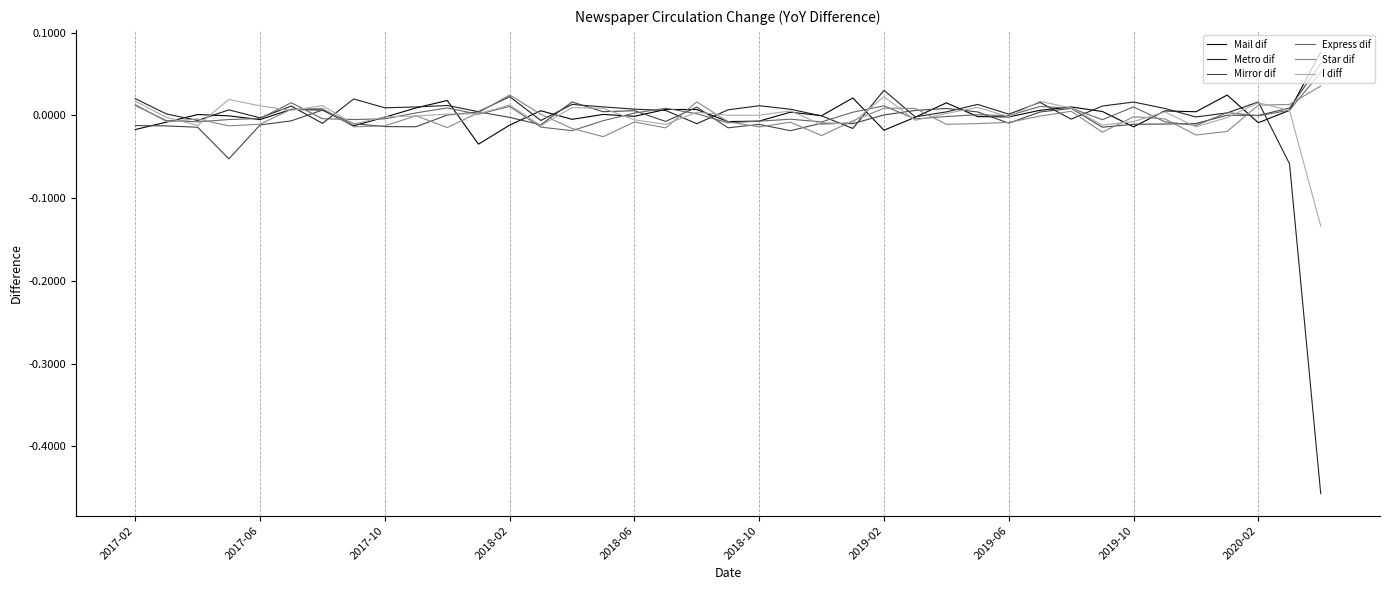

Is this an area chart (filled region under the line)?

No